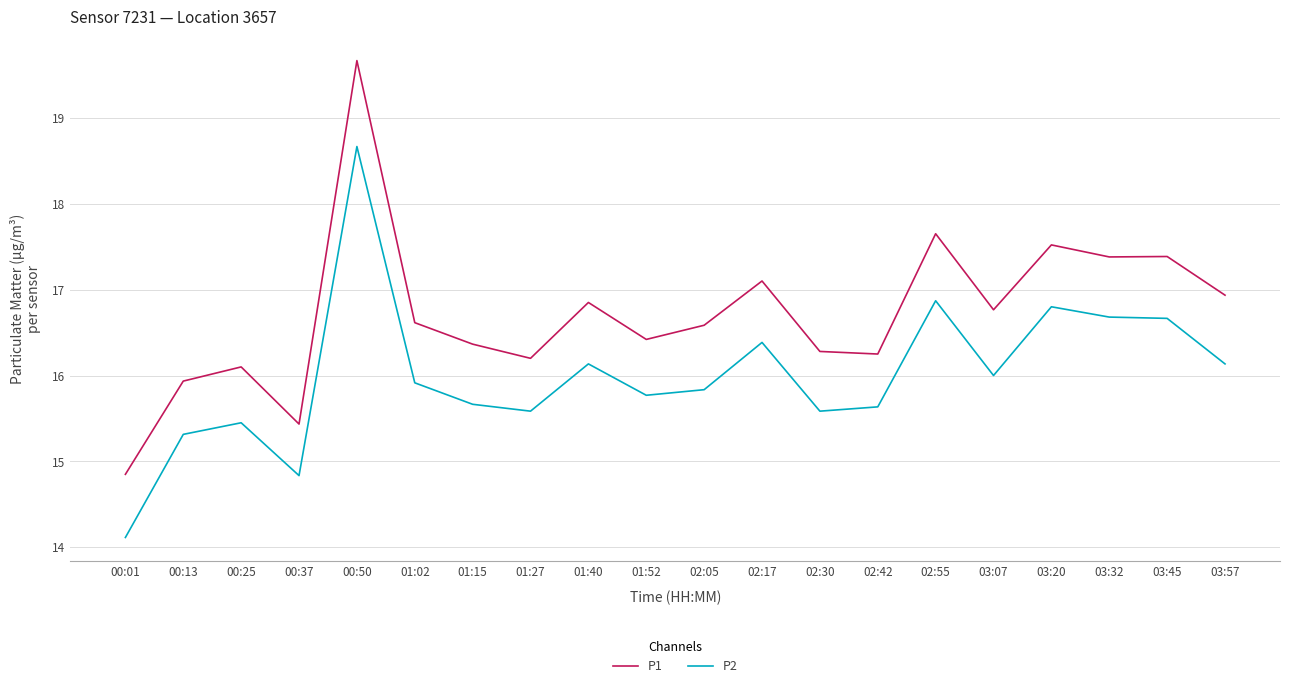

Does the chart have visible grid lines?

Yes